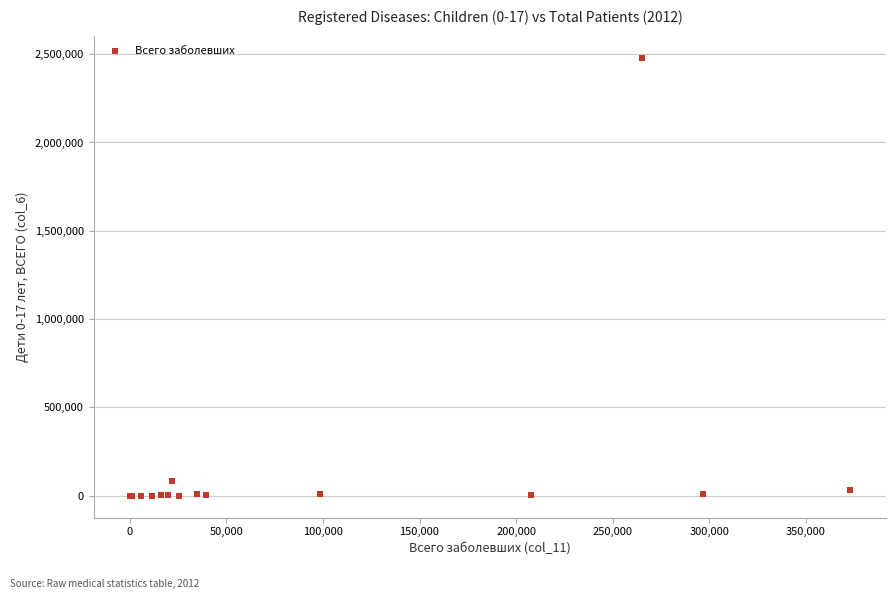

What Y value in the scatter plot is closest to 1240482?

82601